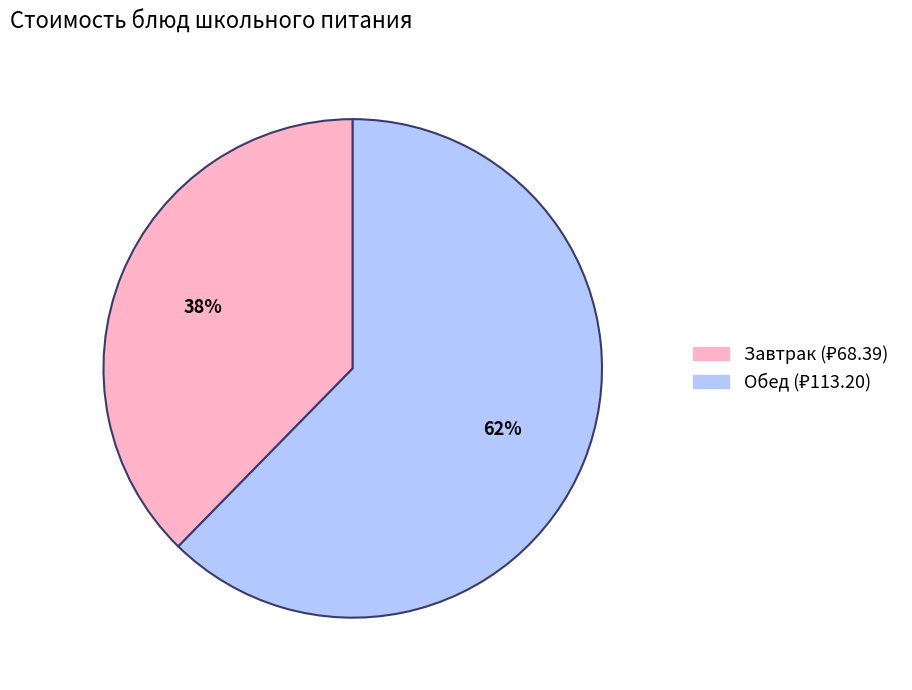

Does any single category account for the majority?

Yes